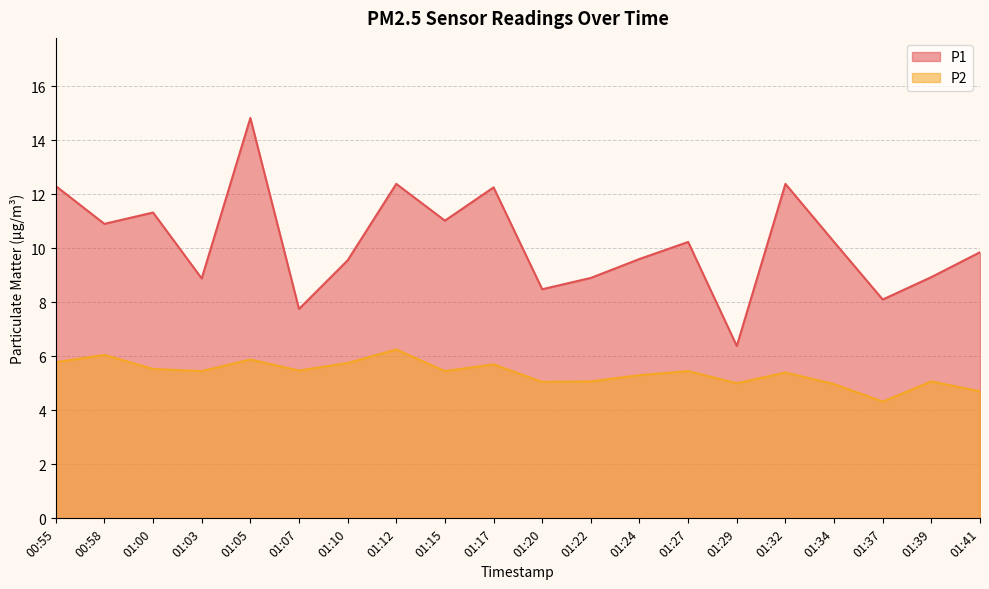

At which label does P1 reach its minimum?

01:29